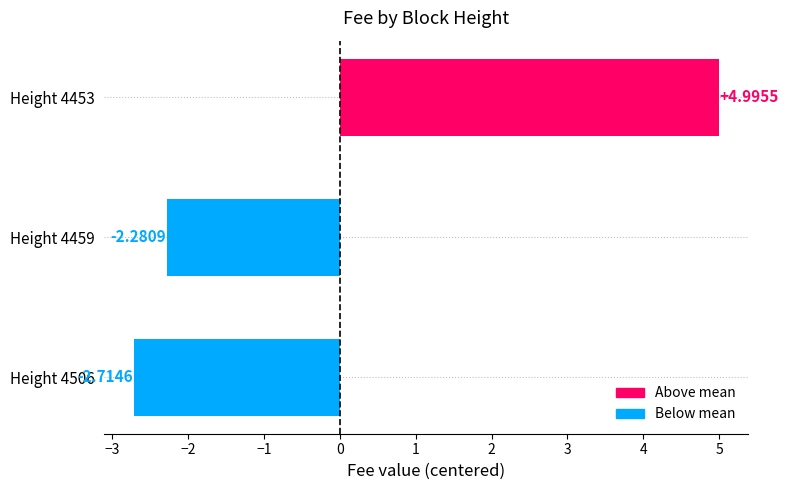

Count the number of categories in the chart.

3